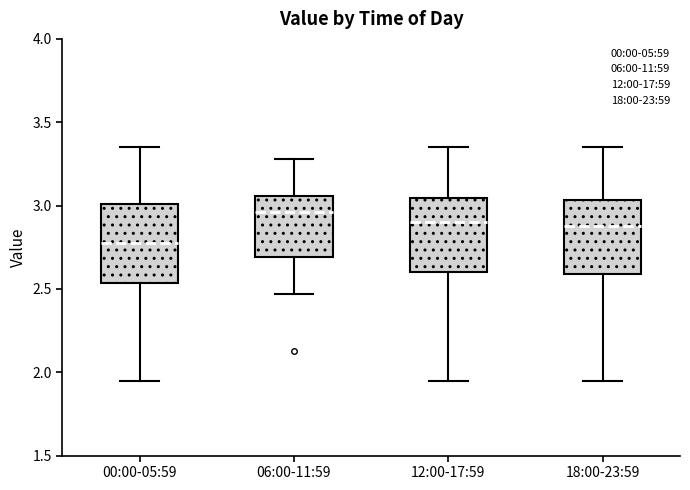

Reading left to right, read every box against the y-axis: the position of its median line, the range the box covers, and the ends of its whiskers. The values are not printed on the chart, so give them approximately, as read against the axis.

00:00-05:59: median 2.80, box 2.55 to 3.00, whiskers 1.95 to 3.35
06:00-11:59: median 2.95, box 2.70 to 3.05, whiskers 2.45 to 3.30
12:00-17:59: median 2.90, box 2.60 to 3.05, whiskers 1.95 to 3.35
18:00-23:59: median 2.90, box 2.60 to 3.05, whiskers 1.95 to 3.35